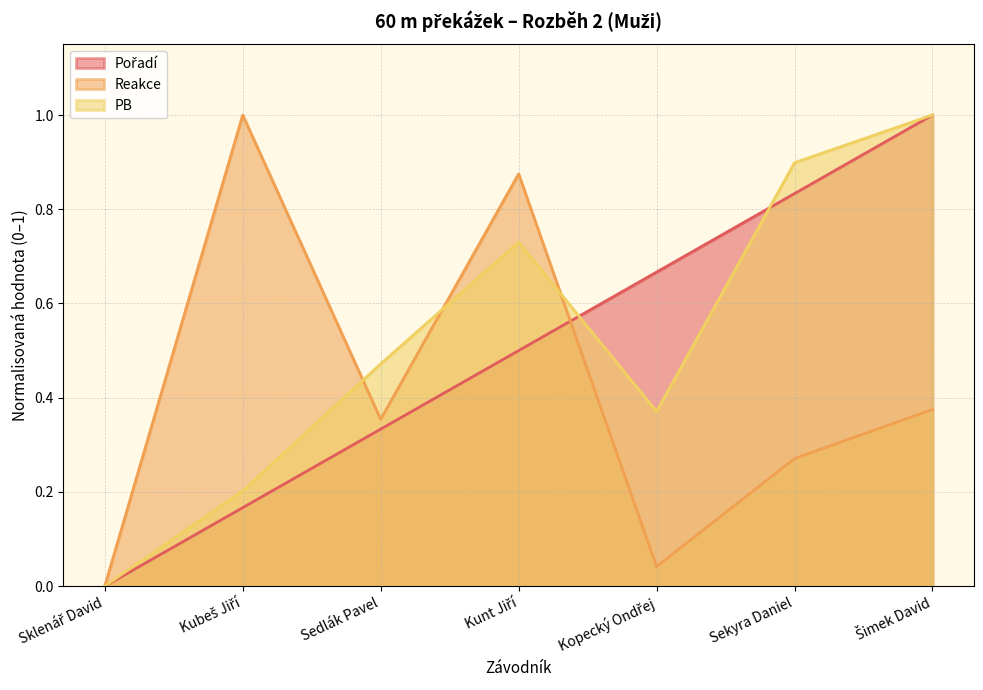

What is the difference between the maximum and minimum values in the Reakce series?

1.0